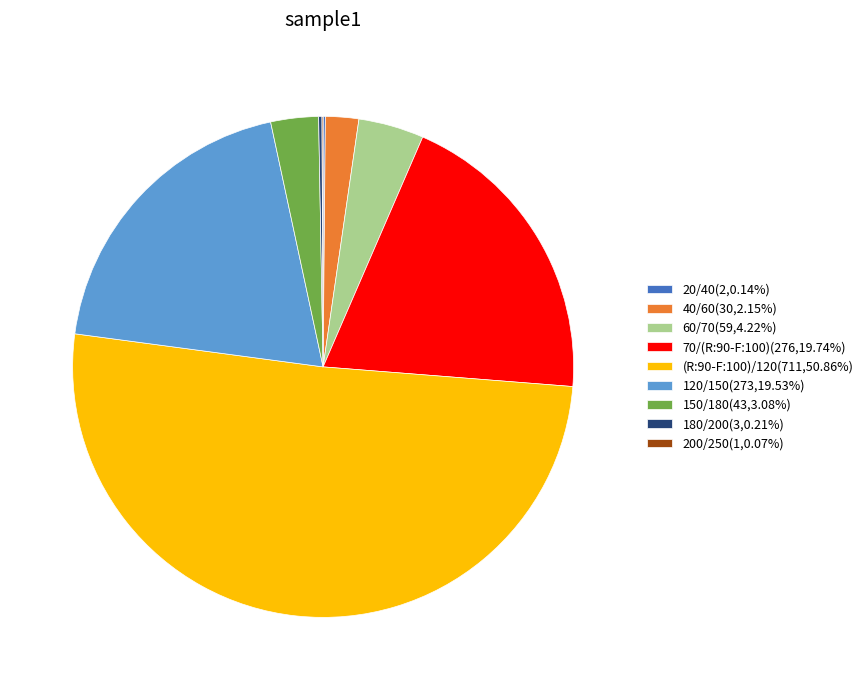

What is the ratio of the value at 60/70(59,4.22%) to the value at 40/60(30,2.15%)?

2.0